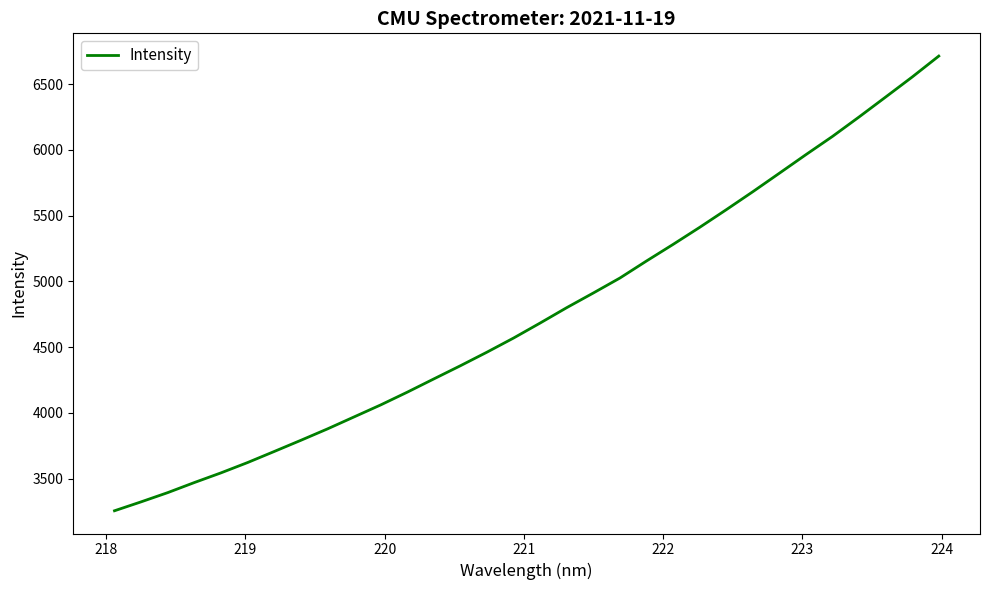

Does the chart have visible grid lines?

No